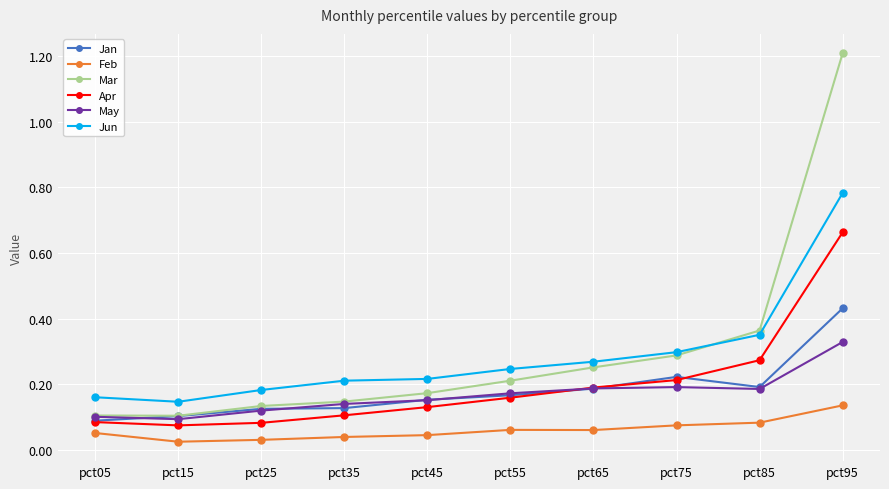

What is the sum of all May values?

1.7